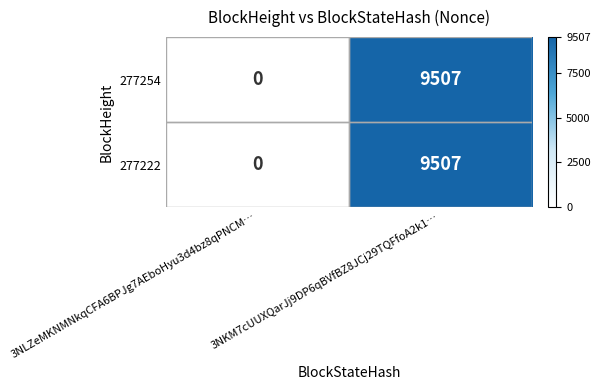

Which category has the highest value across all series?

3NKM7cUUXQarJj9DP6qBVfBZ8JCj29TQFfoA2k1…